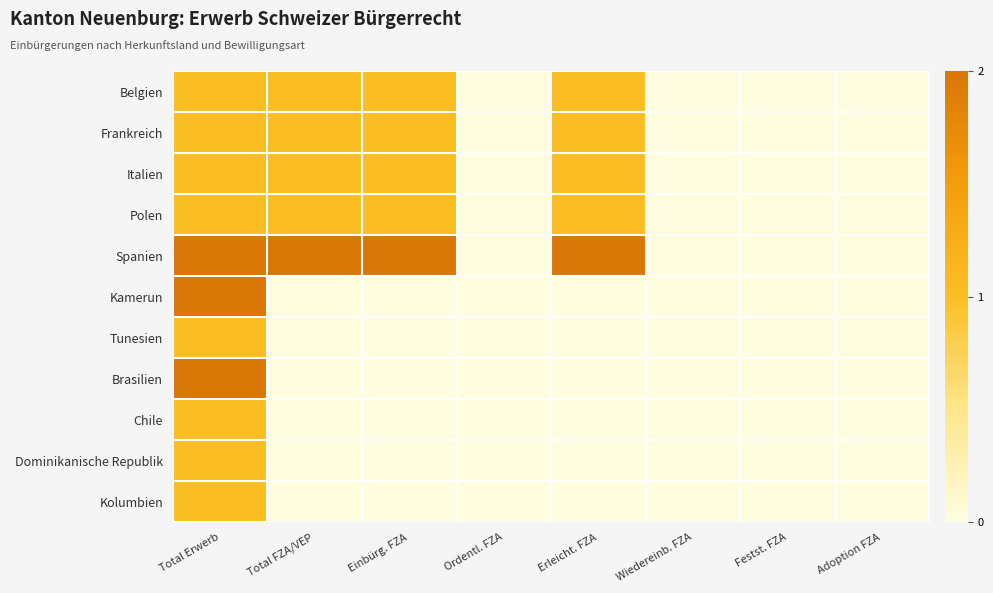

Which label corresponds to the smallest value in the chart?

Ordentl. FZA